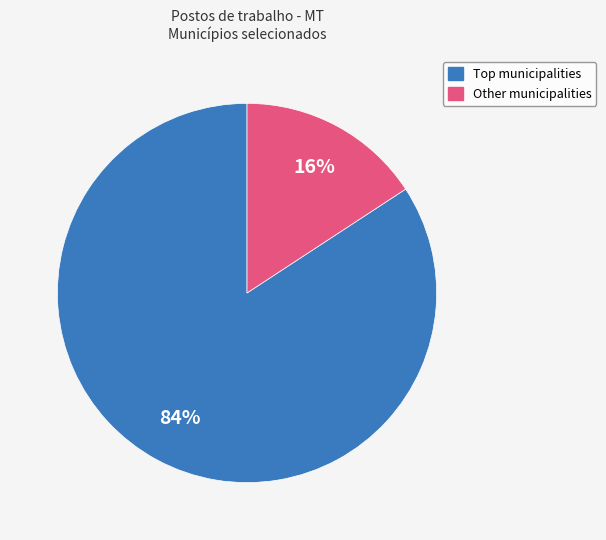

How many segments does this pie chart have?

2